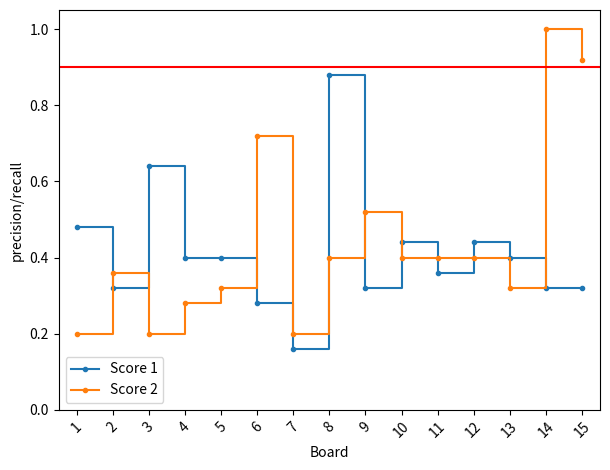

Which label corresponds to the smallest value in the chart?

7